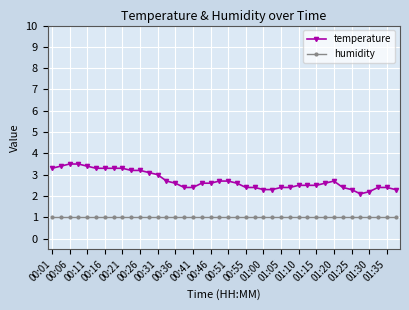

What is the difference between the maximum and second lowest values in the temperature series?

1.3